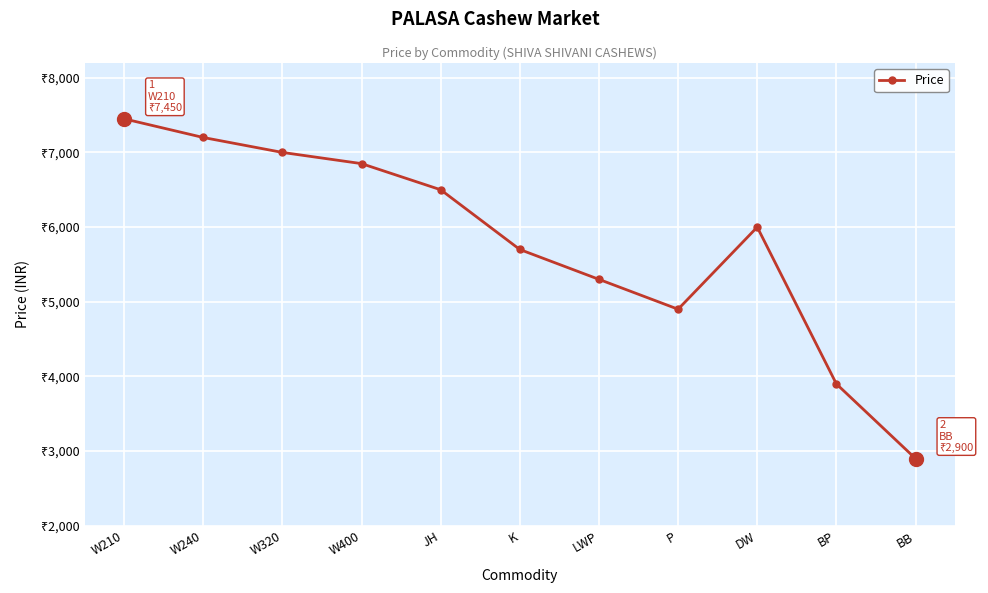

Is it true that the value at P is 7534?

False